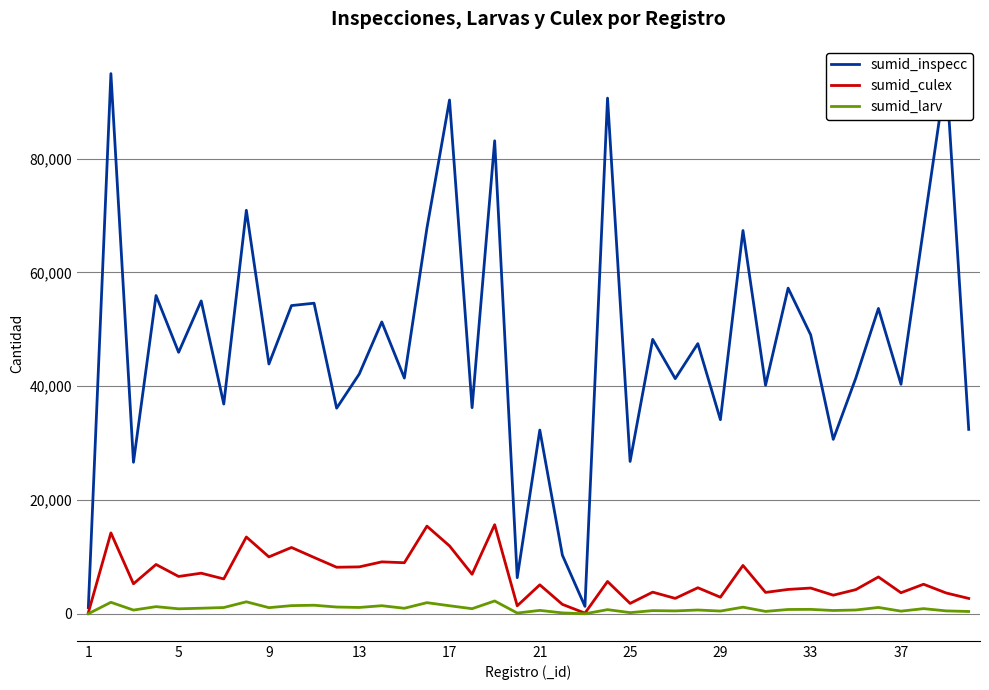

What is the maximum value shown in the chart?

95065